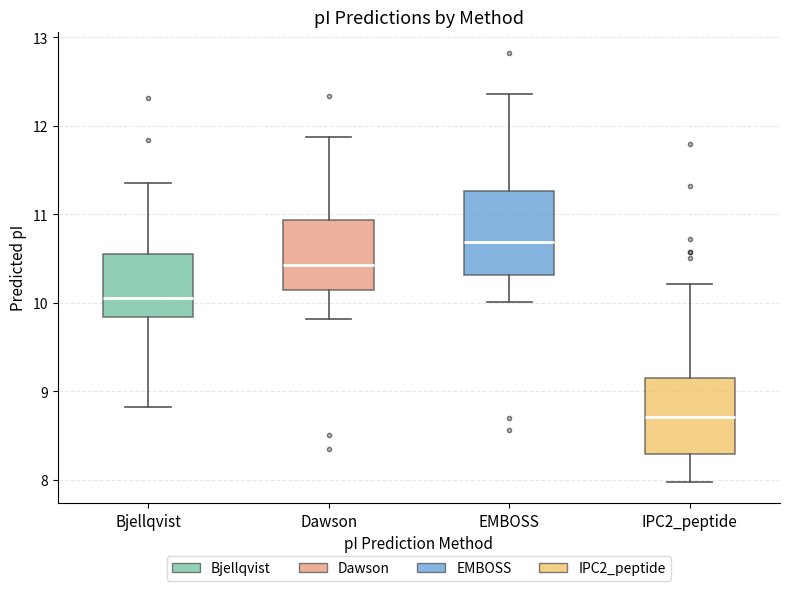

Which box's median line is the highest?

EMBOSS